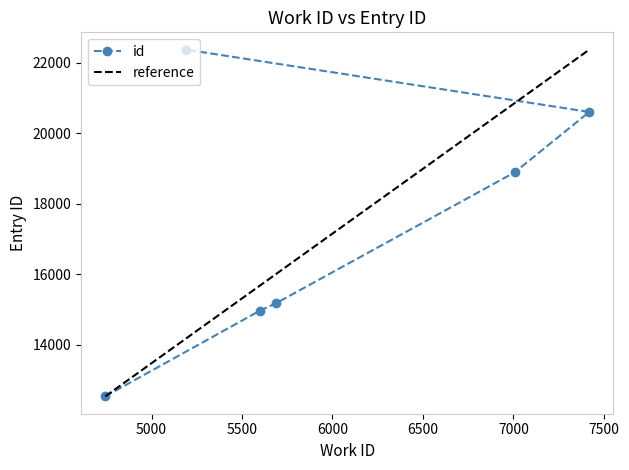

True or false: there are more than 0 points higher than both neighbors.

False